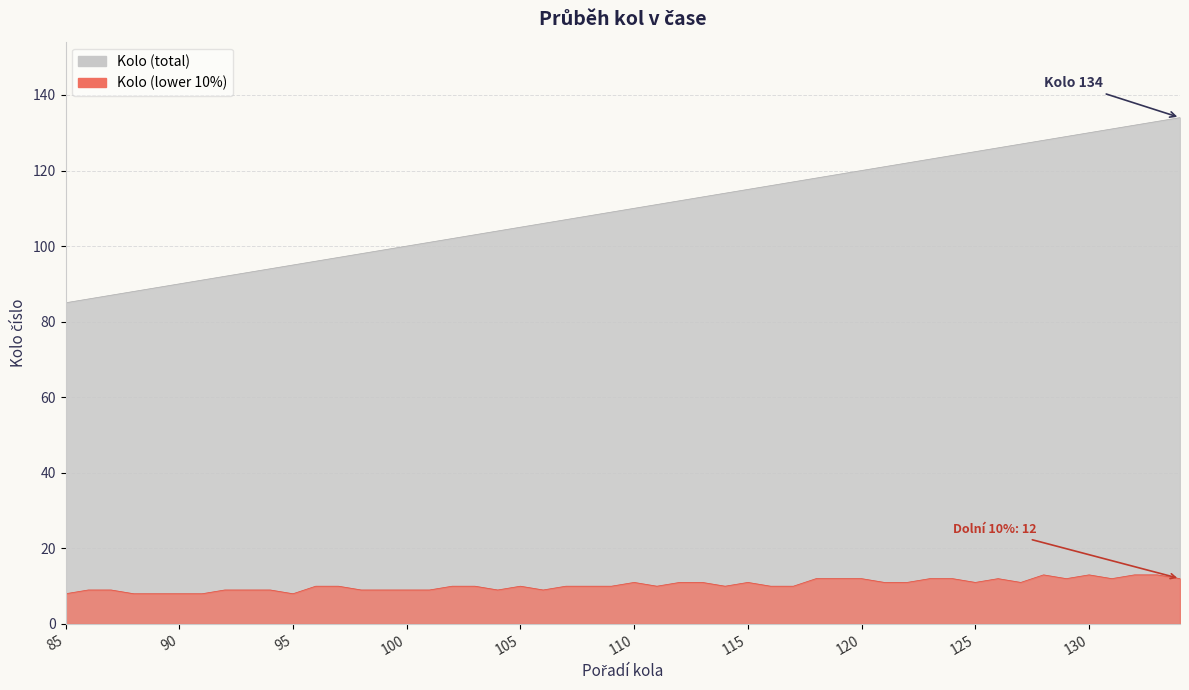

Does the chart display data point markers on the line(s)?

No